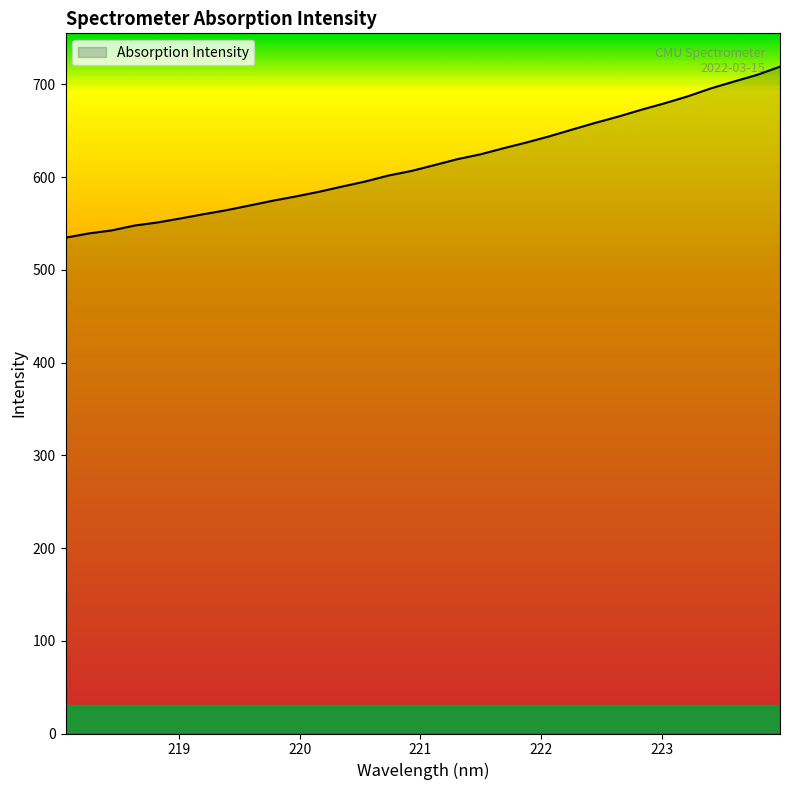

What is the smallest value displayed?

534.6